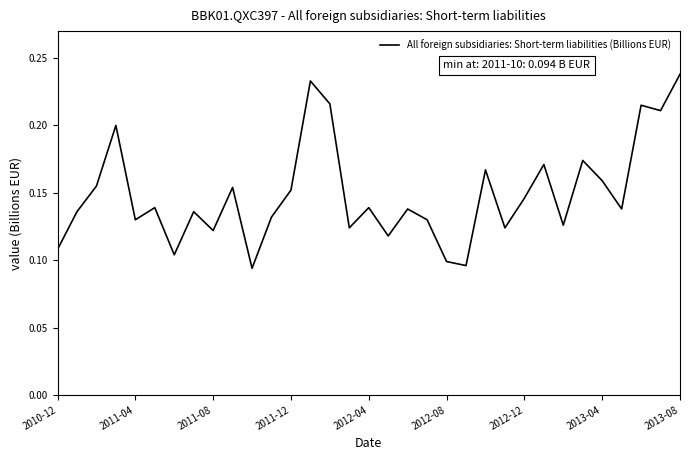

How many points are lower than both their immediate neighbors (excluding endpoints)?

11